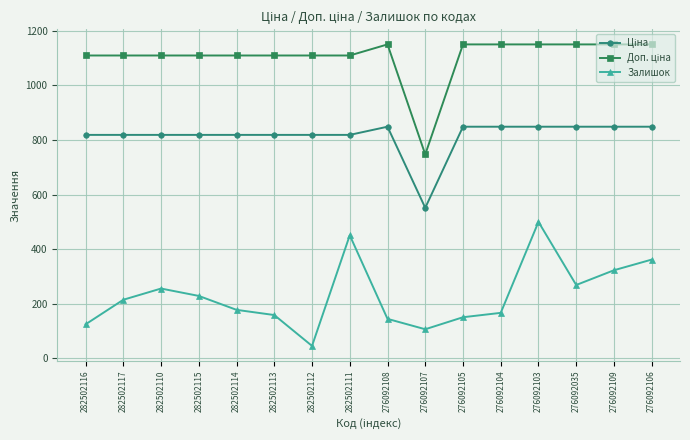

What is the spread (max minus min) of values at 276092103?

649.7